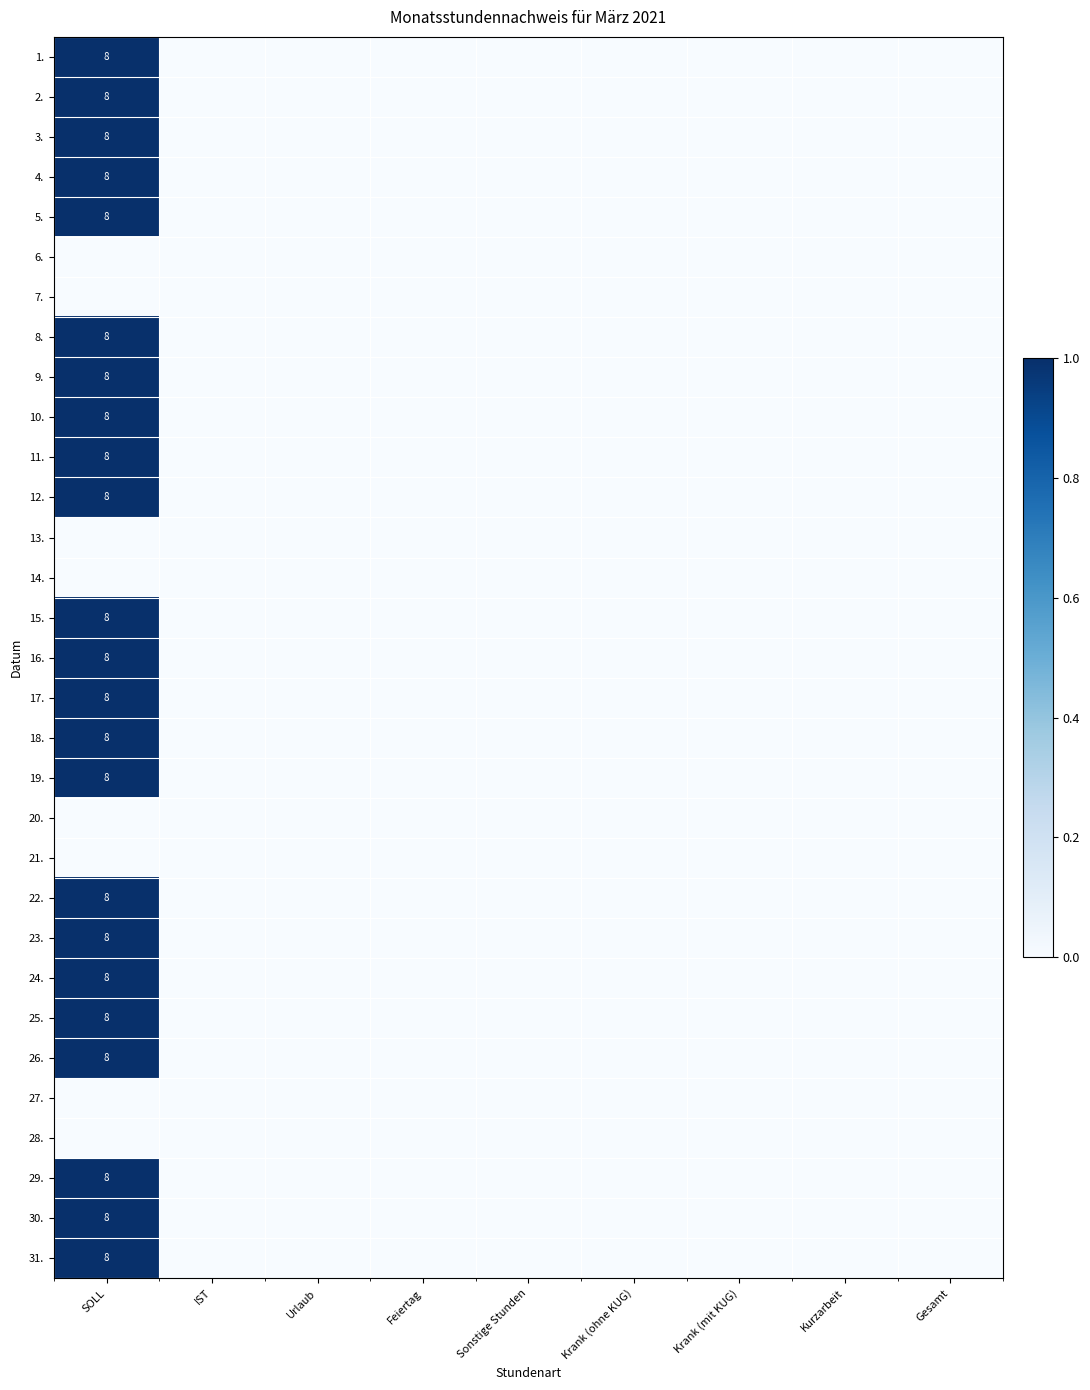

The value of 30. at SOLL is 8. True or false?

True